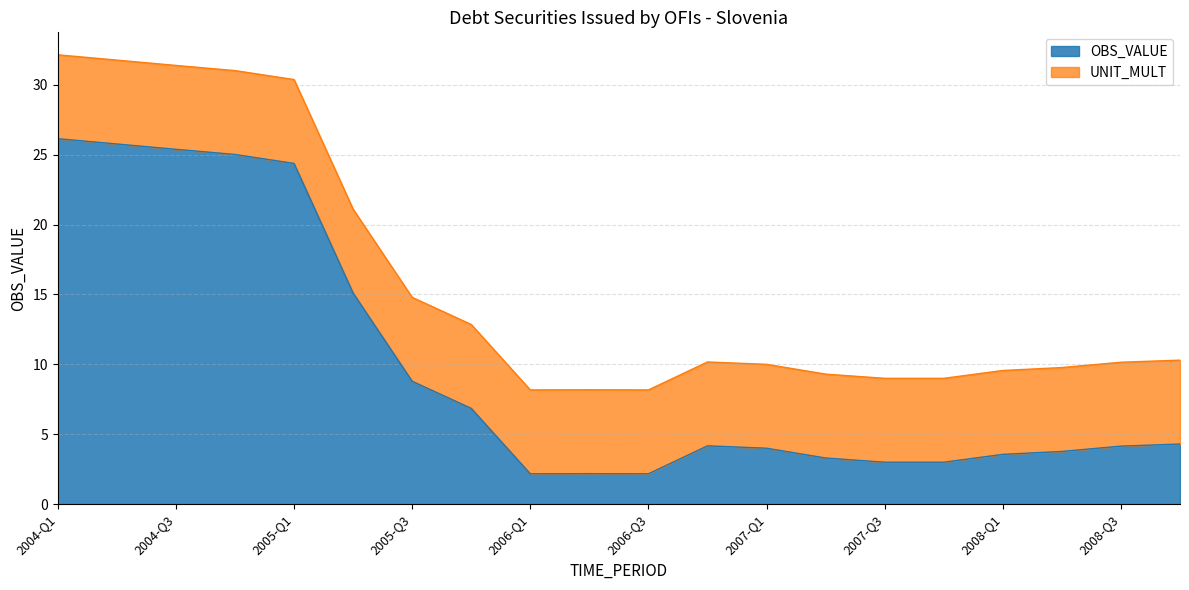

What is the label of the 11th point from the left?

2006-Q3